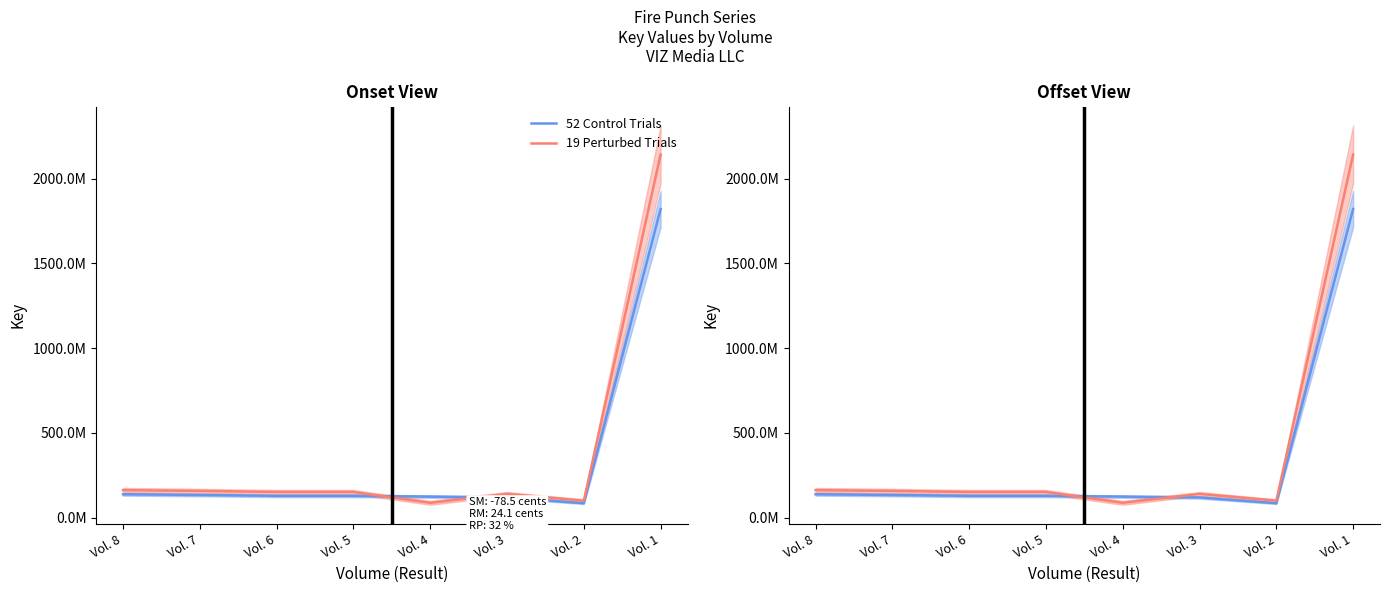

How many times do 19 Perturbed Trials and 52 Control Trials cross each other?

2